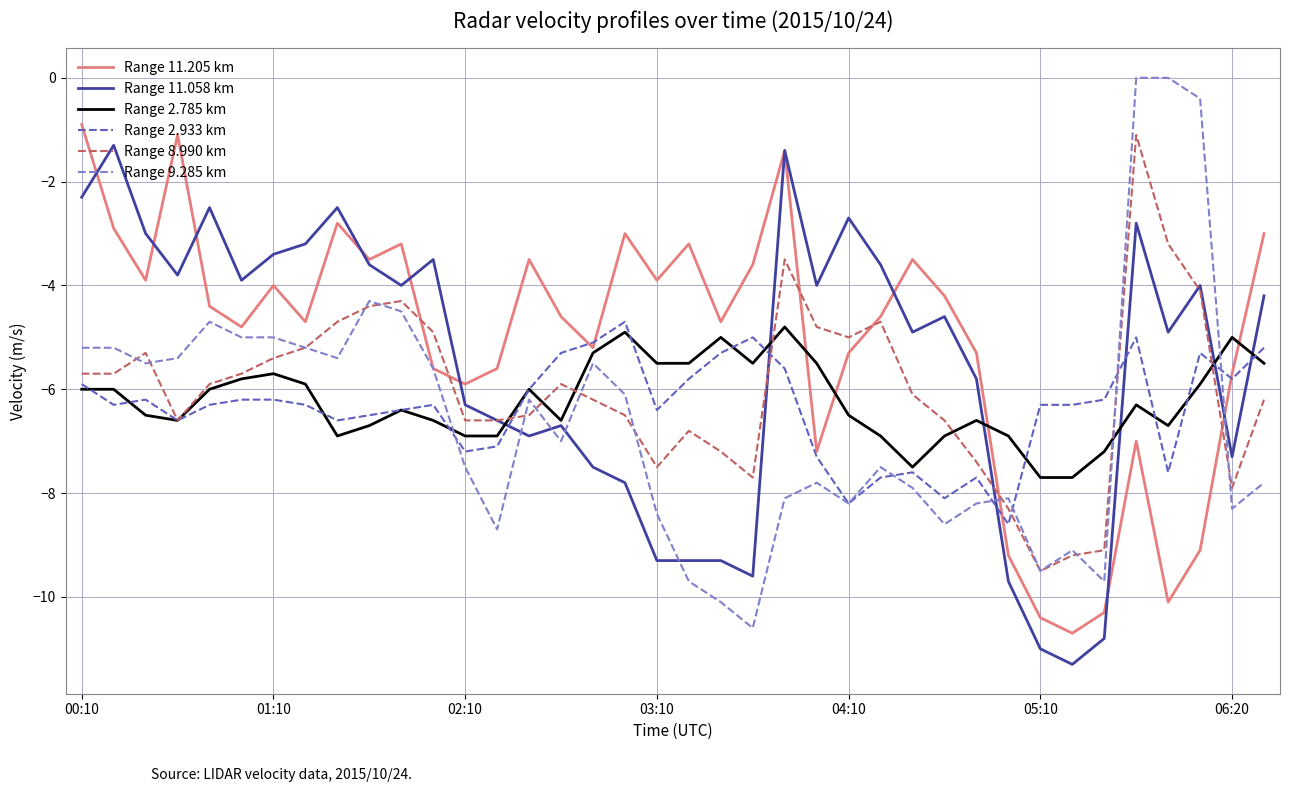

What is the minimum value for Range 2.785 km?

-7.7